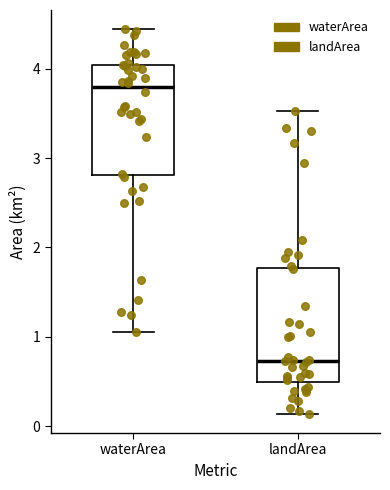

Reading left to right, transcribe this box plot: for each box, give where its median line is, the range the box spans, and where its two whiskers end, as read against the y-axis. The values are not printed on the chart, so give them approximately, as read against the axis.

waterArea: median 3.8, box 2.8 to 4.0, whiskers 1.1 to 4.4
landArea: median 0.7, box 0.5 to 1.8, whiskers 0.1 to 3.5